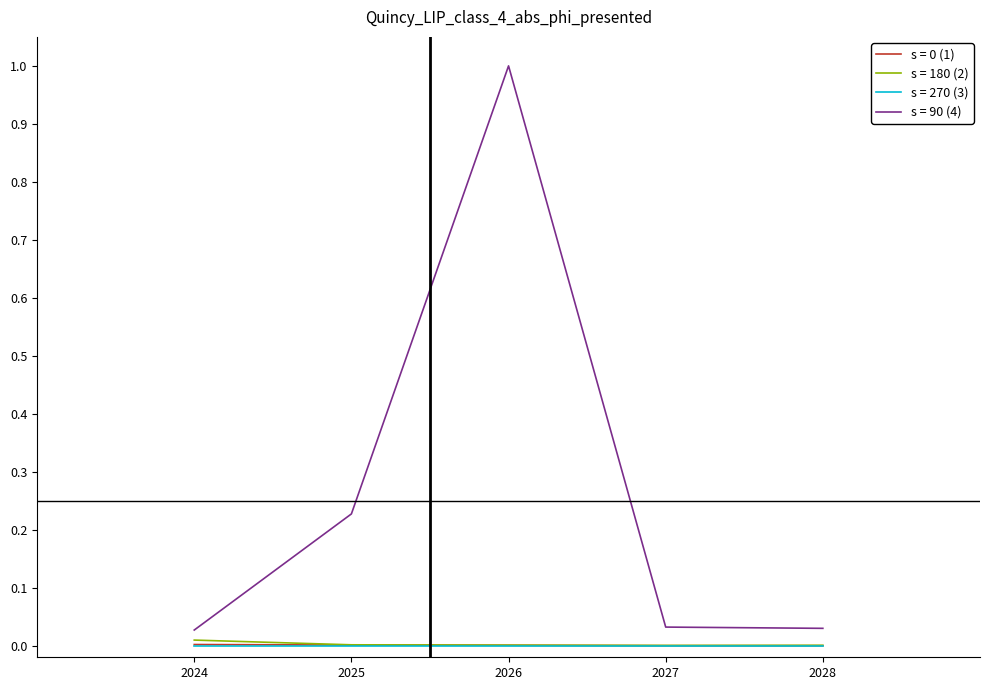

The s = 0 (1) series shows 0.0 at 2025. True or false?

True